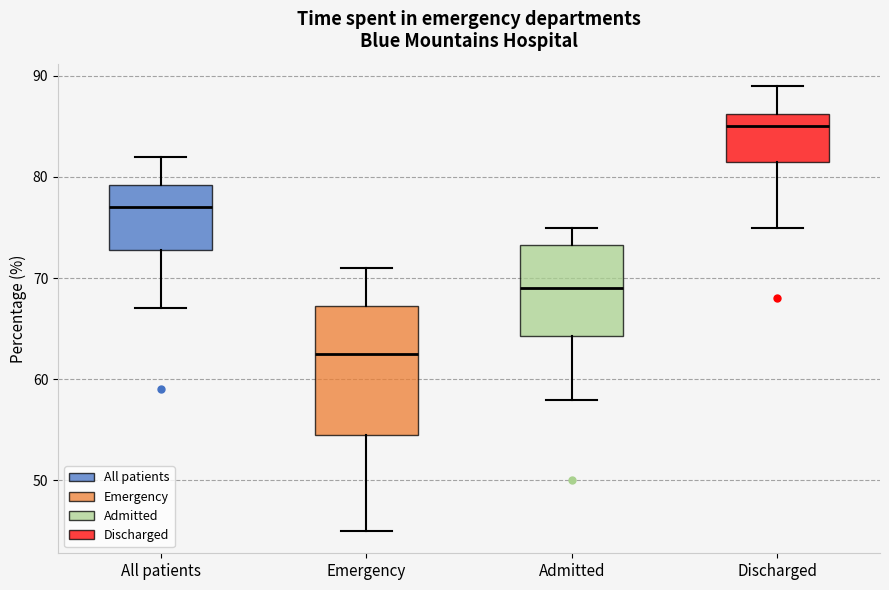

Reading left to right, read every box against the y-axis: the position of its median line, the range the box covers, and the ends of its whiskers. The values are not printed on the chart, so give them approximately, as read against the axis.

All patients: median 77, box 73 to 79, whiskers 67 to 82
Emergency: median 63, box 55 to 67, whiskers 45 to 71
Admitted: median 69, box 64 to 73, whiskers 58 to 75
Discharged: median 85, box 82 to 86, whiskers 75 to 89